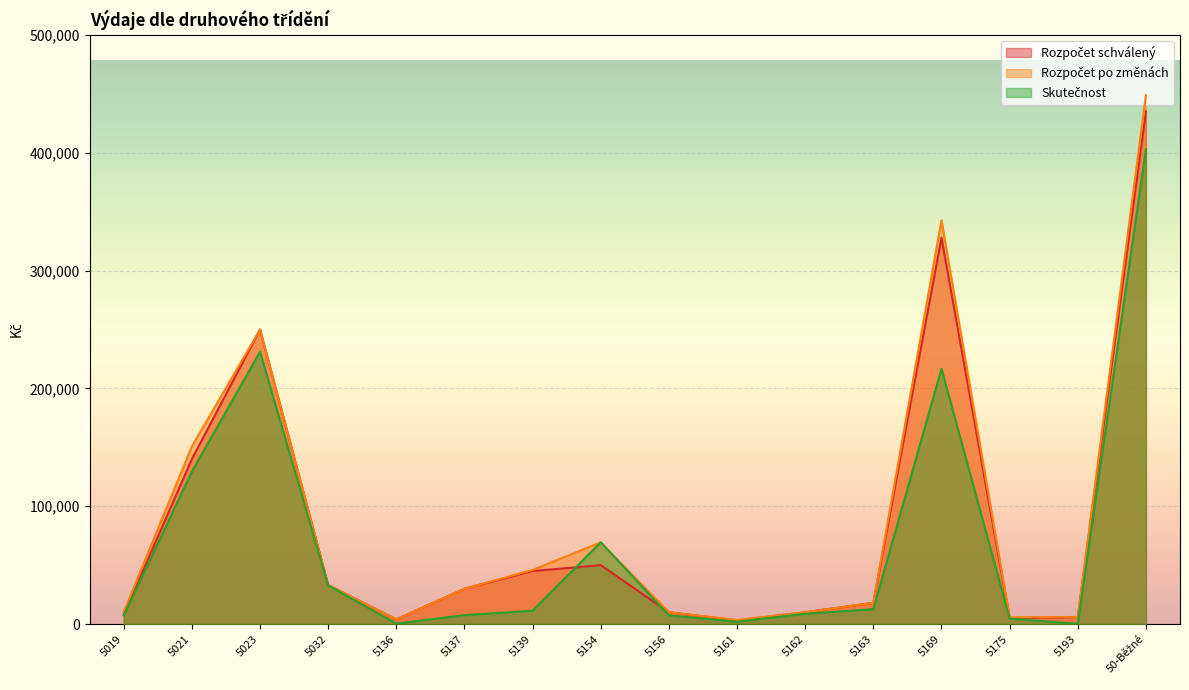

What value does the Rozpočet po změnách series have at 5021?

150757.0